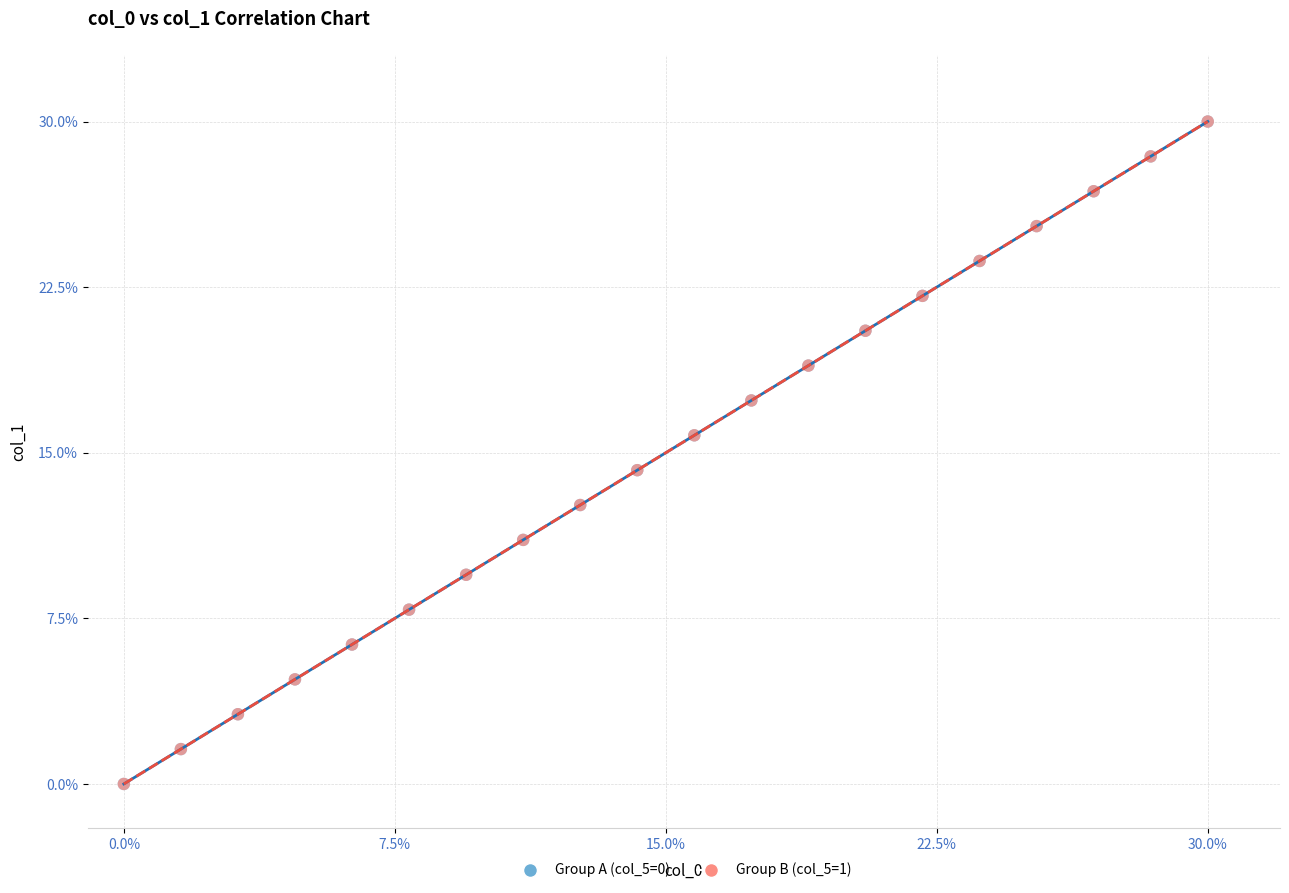

What are all the series names shown in the legend?

Group A (col_5=0), Group B (col_5=1)